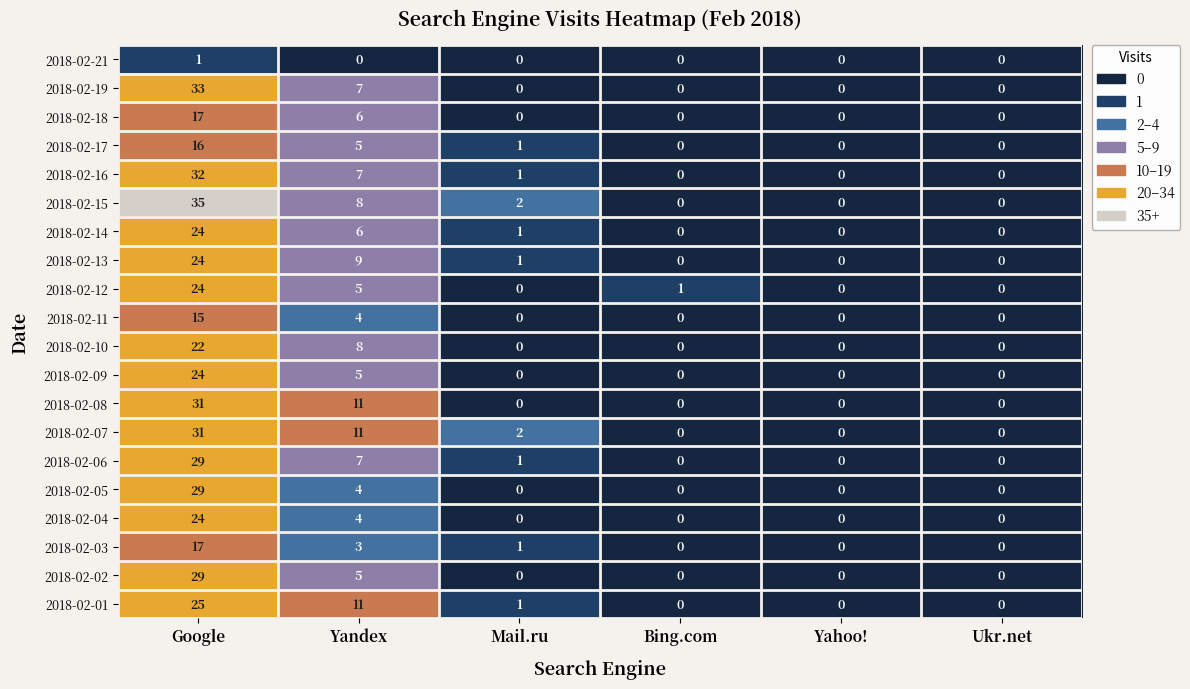

At how many categories does at least one series exceed 24?

1